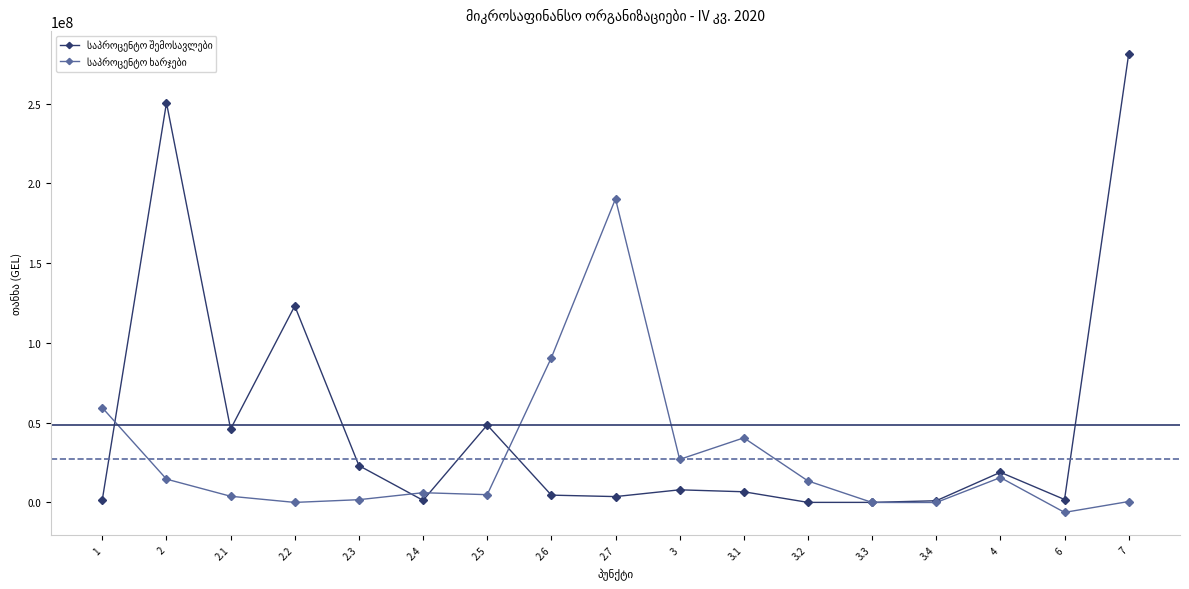

At which category is the sum across all series the highest?

7